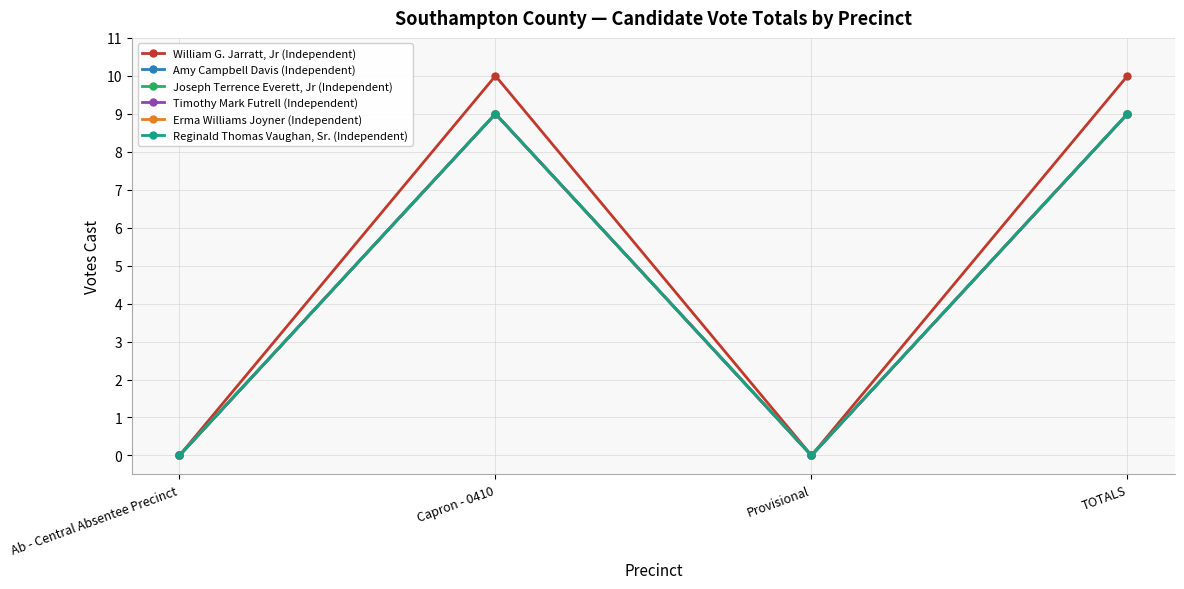

Is it true that Amy Campbell Davis (Independent) equals 9 at Capron - 0410?

True